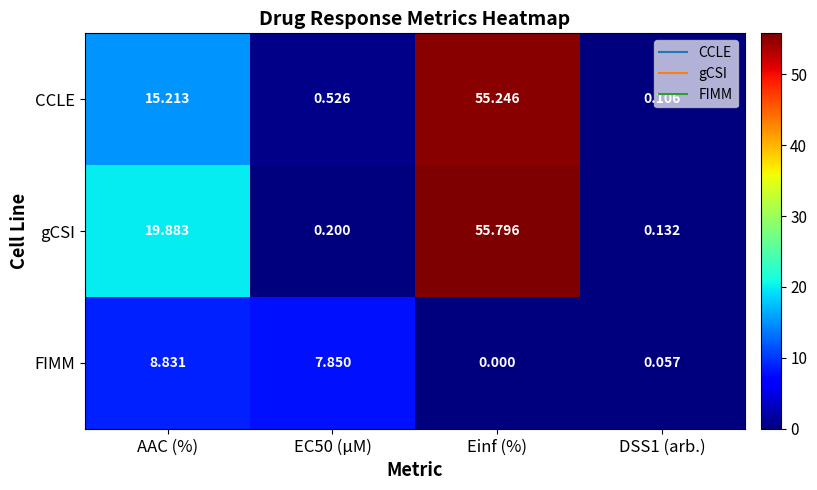

Is the value of CCLE at AAC (%) greater than the value of gCSI at Einf (%)?

No